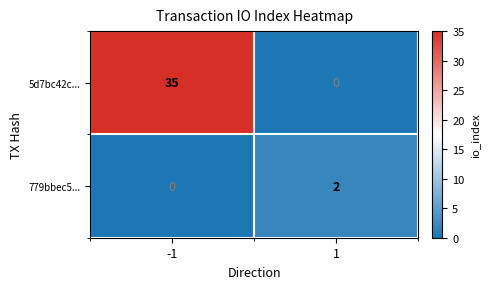

Which series has the largest total across all categories?

5d7bc42c...